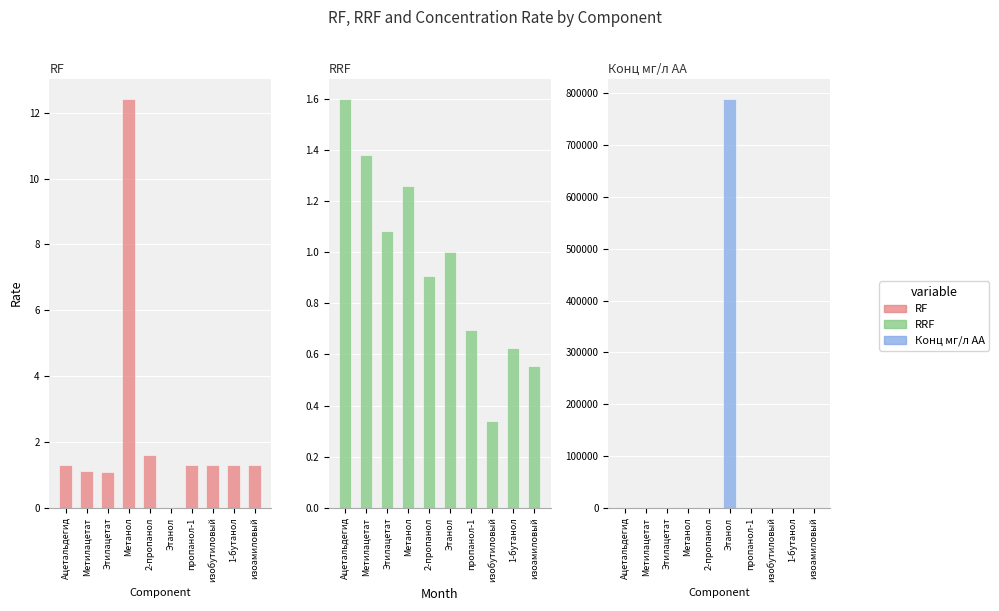

Reading left to right, what are all the values shown in this chart?

RF: 1.3	1.1	1.1	12.4	1.6	0.0	1.3	1.3	1.3	1.3
RRF: 1.6	1.4	1.1	1.3	0.9	1.0	0.7	0.3	0.6	0.6
Конц мг/л АА: 2.2	2.3	2.2	25.8	2.9	789270.0	2.0	2.0	2.0	2.0